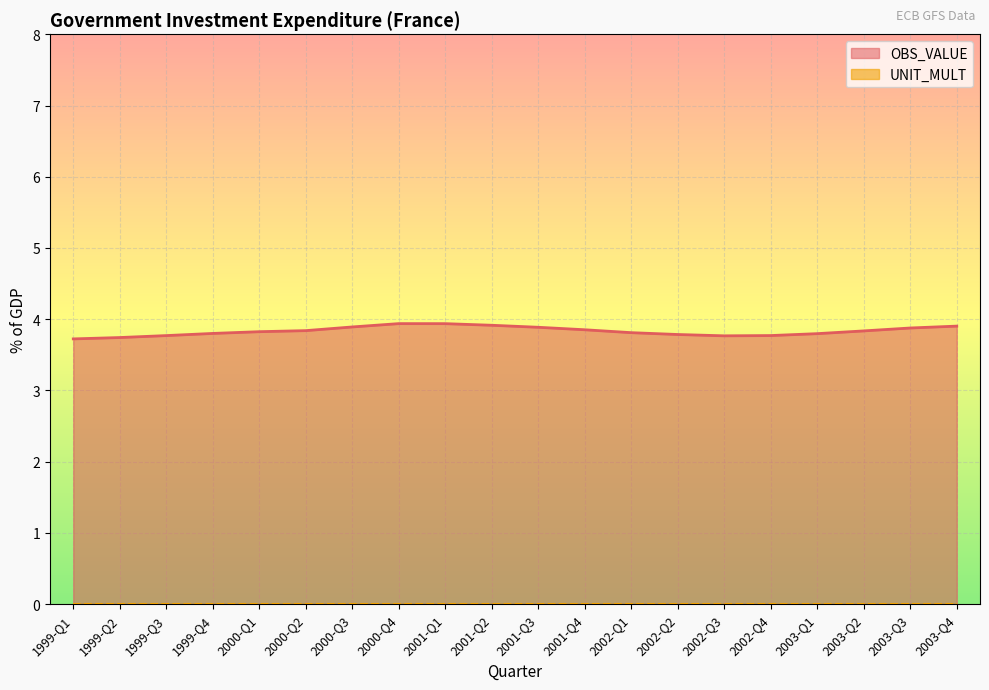

Is it true that the value at 1999-Q4 is 2.2?

False